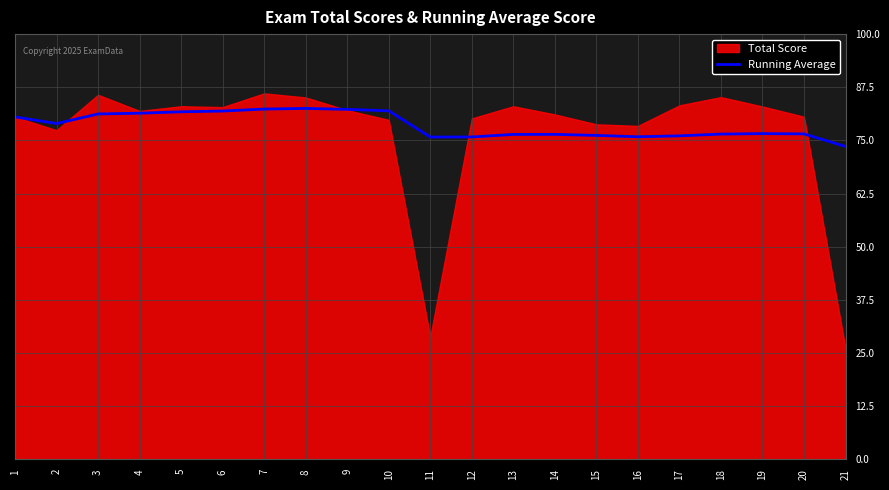

The Running Average series shows 43.5 at 16. True or false?

False